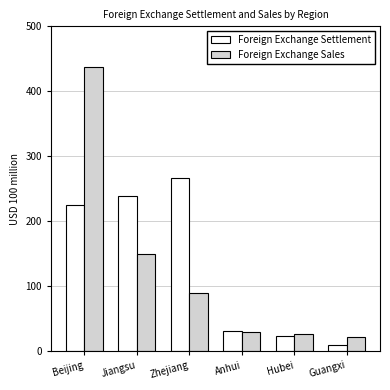

Reading right to left, transcribe all the data shown in this chart.

Foreign Exchange Settlement: 9.1	22.6	31.0	266.9	238.7	224.5
Foreign Exchange Sales: 21.8	25.8	29.0	89.6	148.8	437.7